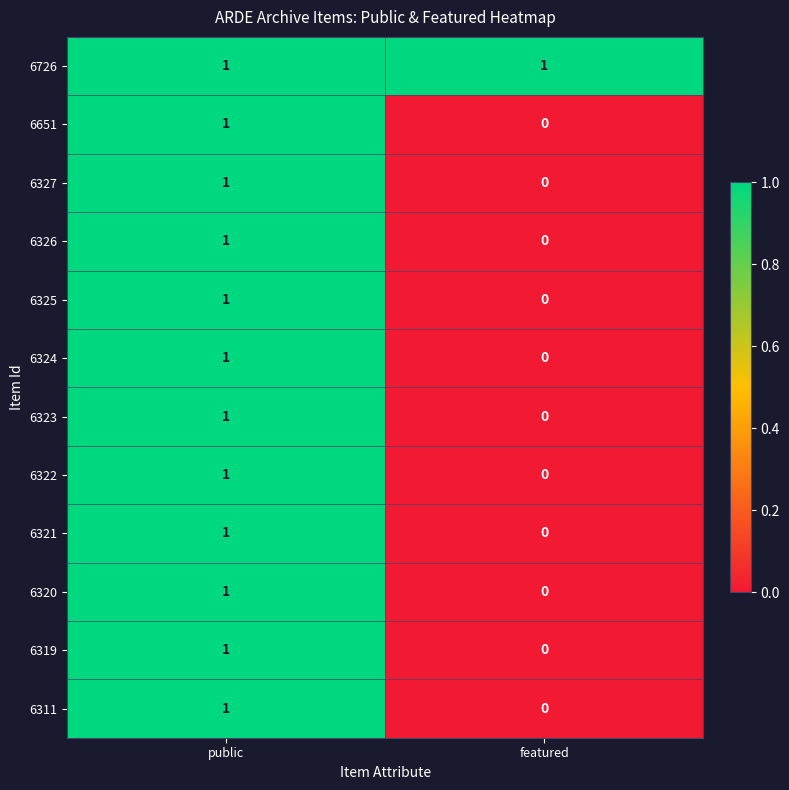

The value of 6325 at public is 1. True or false?

True